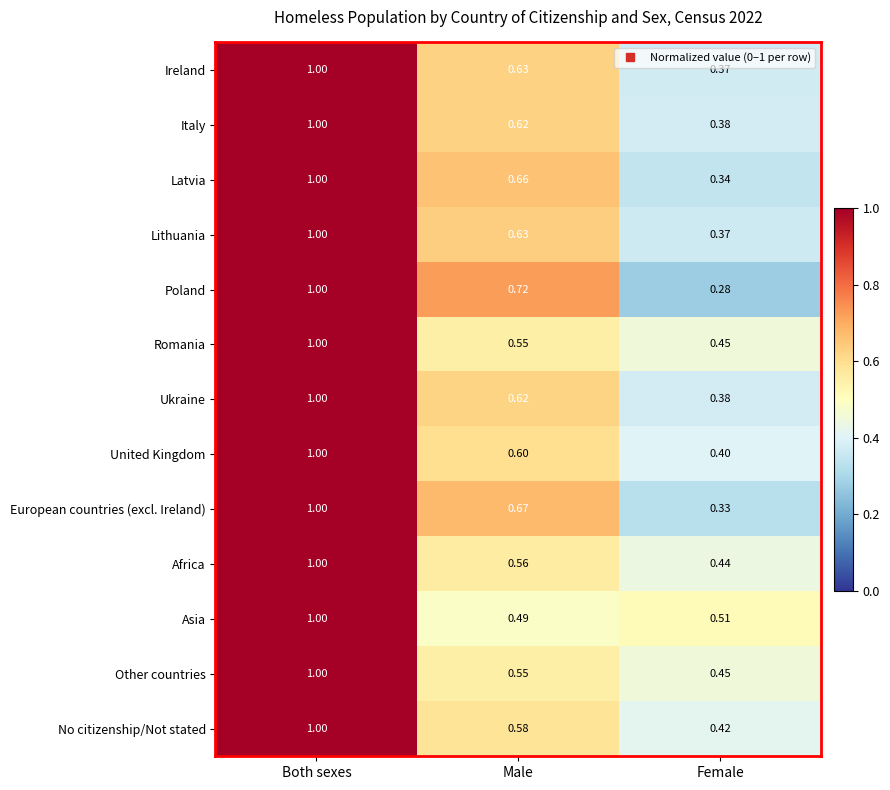

At which category is the sum across all series the highest?

Both sexes